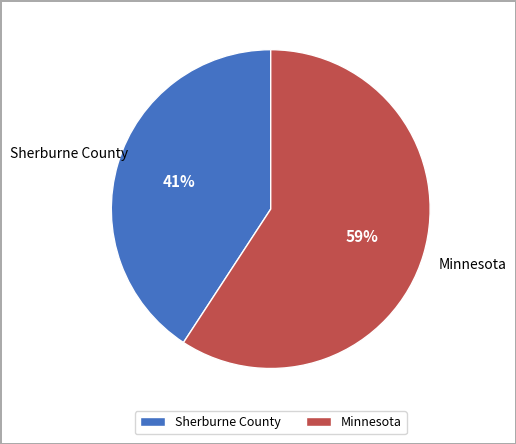

What is the smallest slice in the pie chart?

Sherburne County